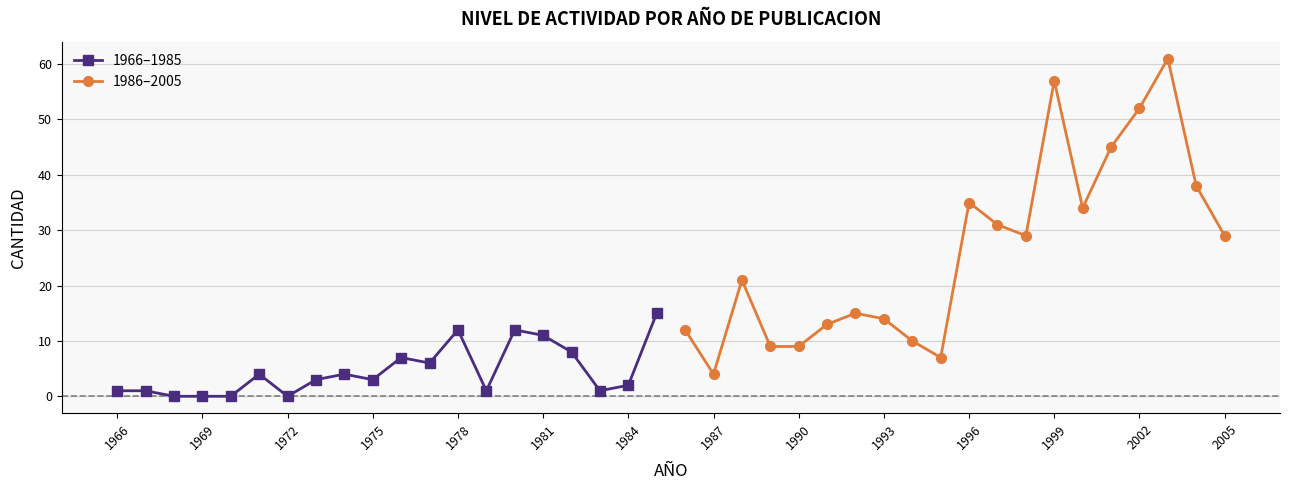

Rank the series by their maximum value, from highest to lowest.

1986–2005, 1966–1985